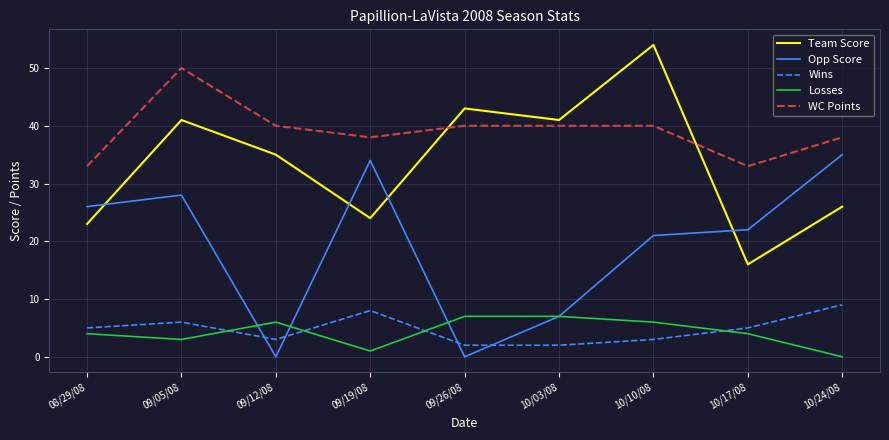

True or false: Losses and Team Score cross at least once.

False